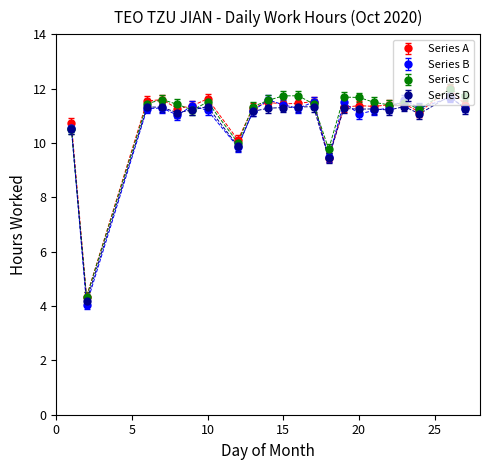

What is the minimum value for Series D?

4.2